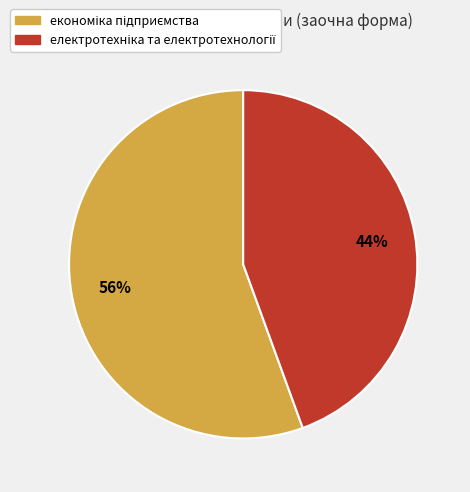

Does any single category account for the majority?

Yes